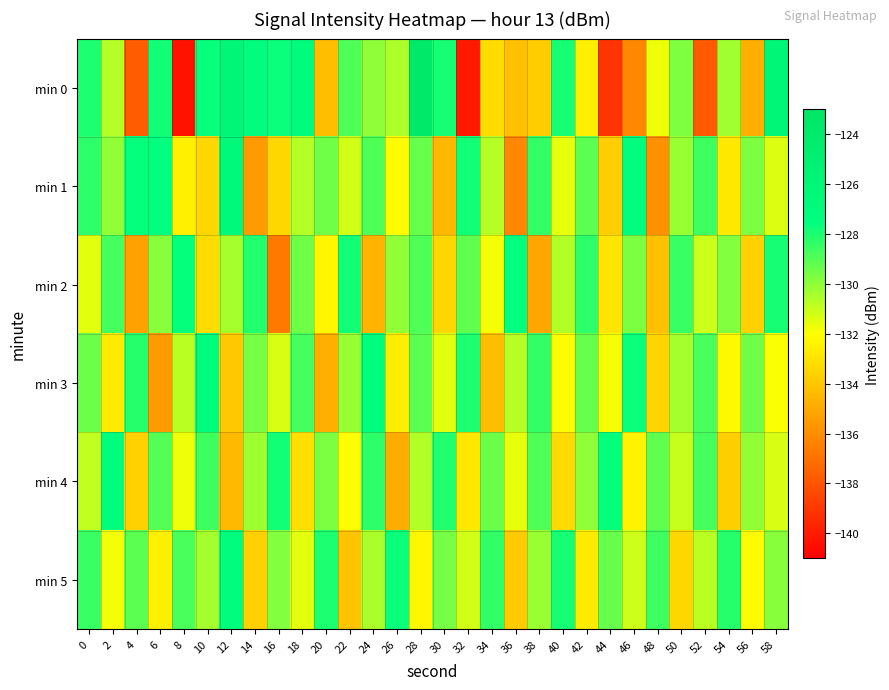

Count the number of categories in the chart.

30